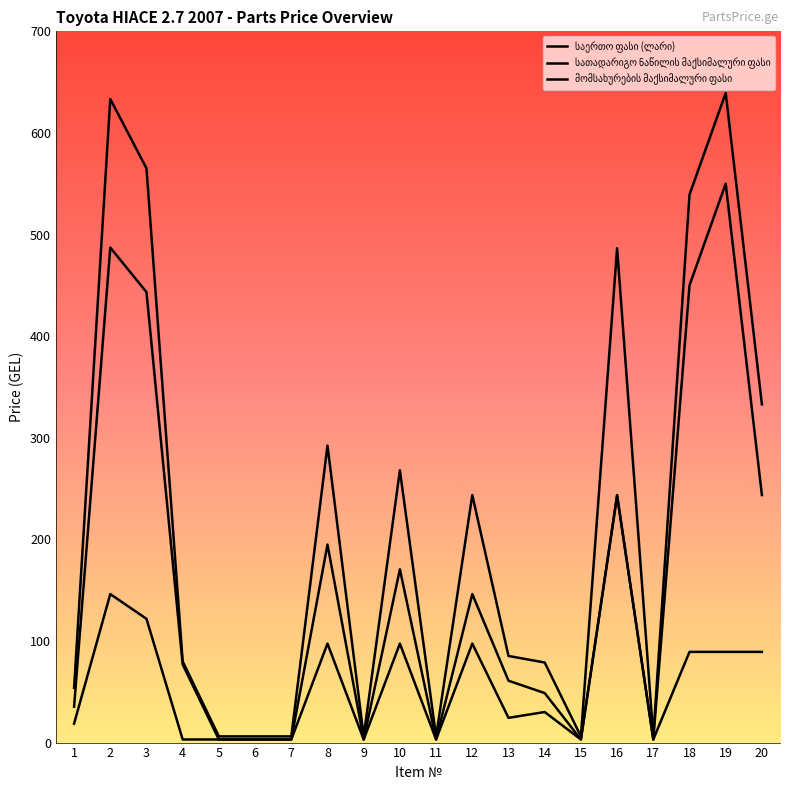

Is this an area chart (filled region under the line)?

No